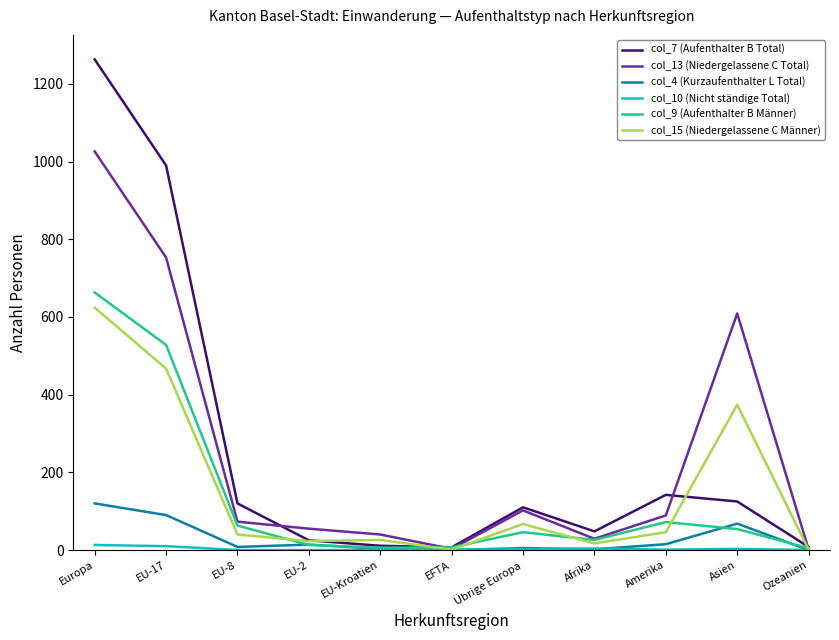

What is the sum of all col_13 (Niedergelassene C Total) values?

2781